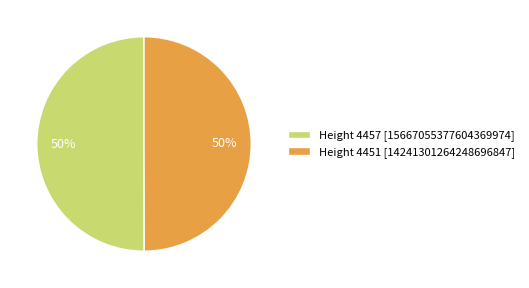

Combined, do Height 4457 [15667055377604369974] and Height 4451 [14241301264248696847] account for over 50%?

Yes